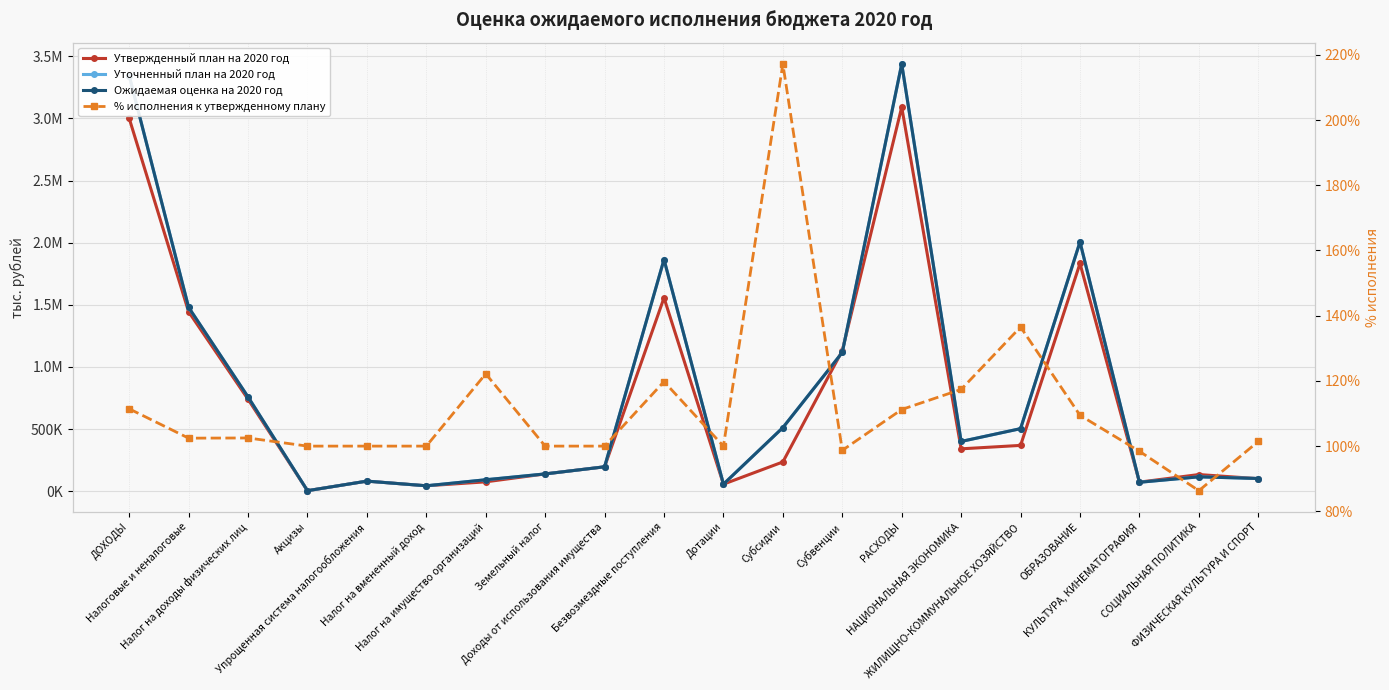

List the series in order of their peak value, highest first.

Уточненный план на 2020 год, Ожидаемая оценка на 2020 год, Утвержденный план на 2020 год, % исполнения к утвержденному плану